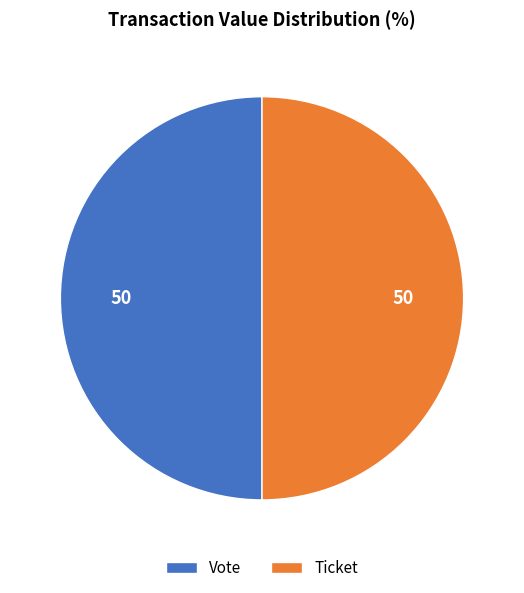

The Ticket slice represents 50% of the pie. True or false?

True